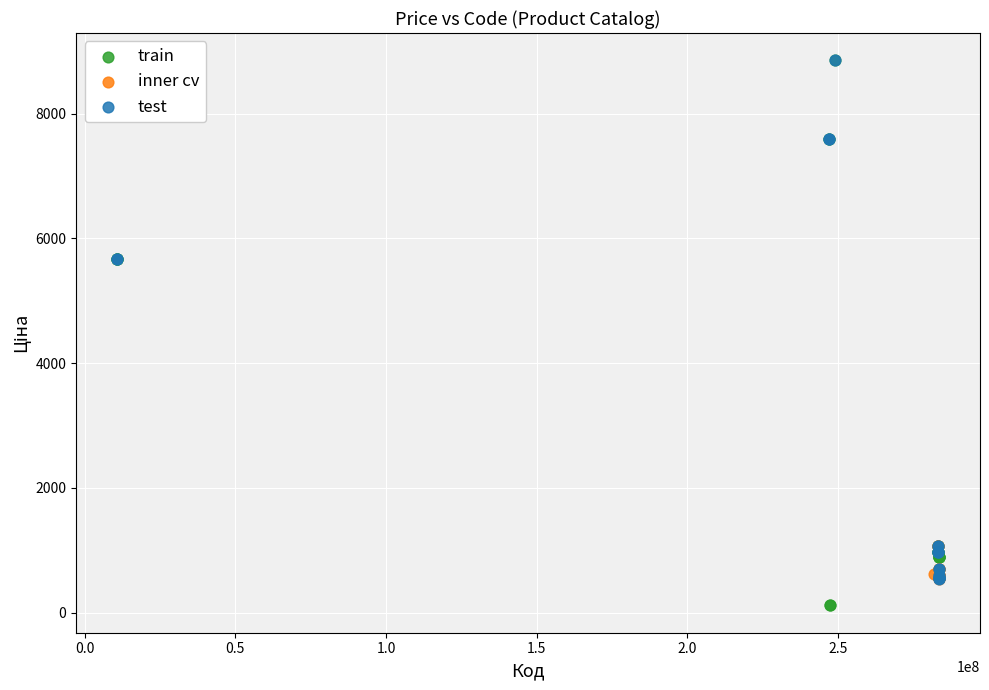

Which series reaches the minimum Y coordinate?

train